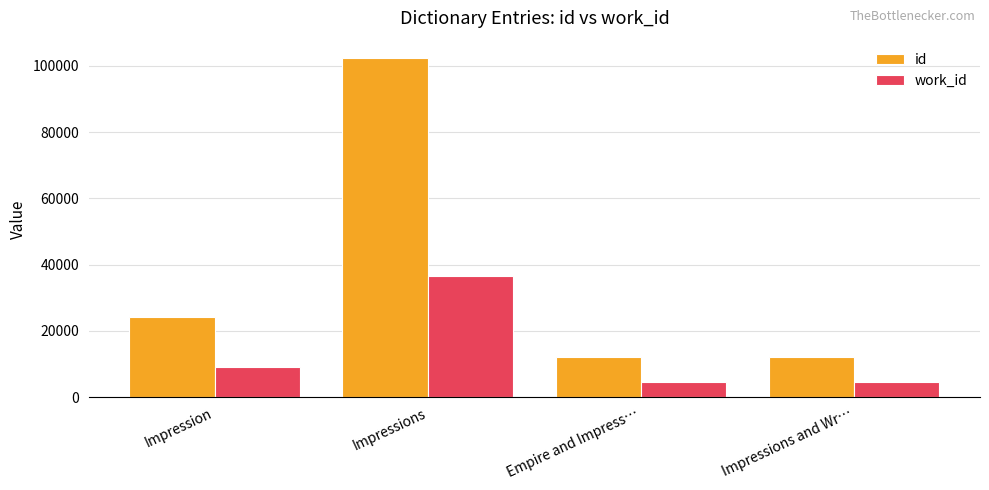

Which series has the widest spread of values?

id